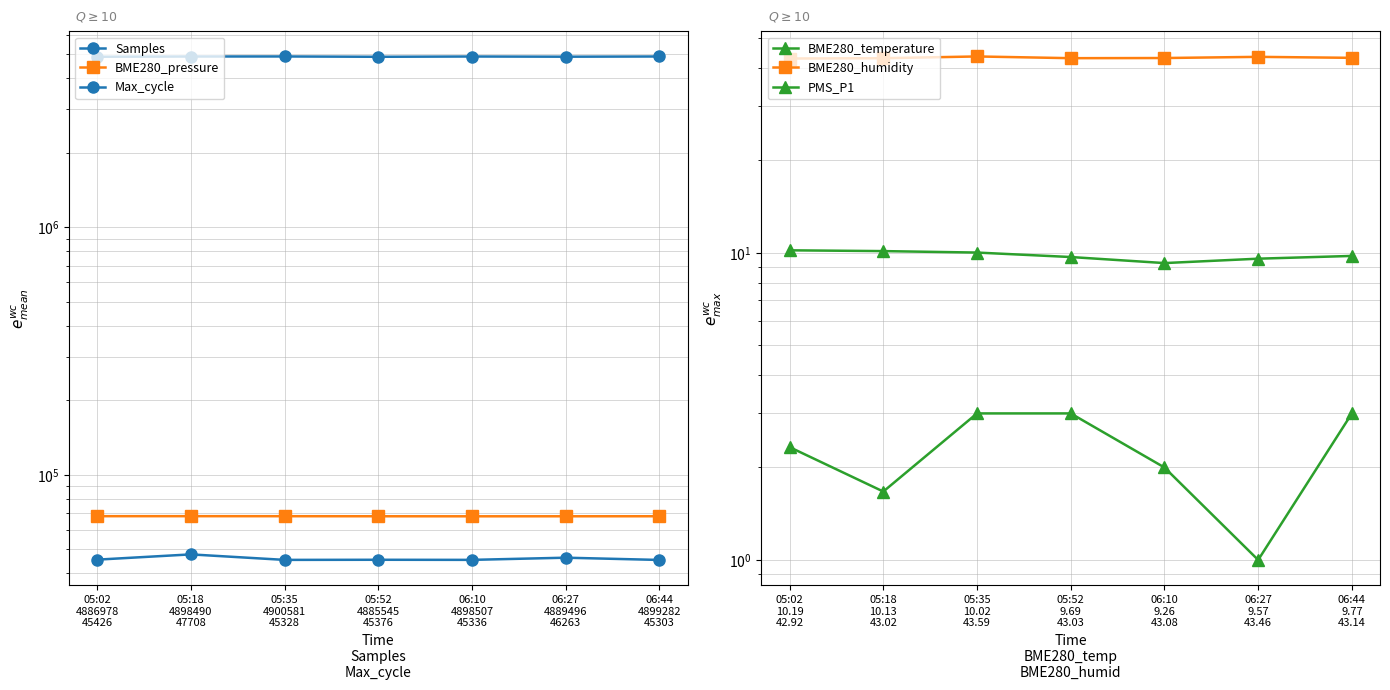

Which label corresponds to the largest value in the chart?

05:35
4900581
45328